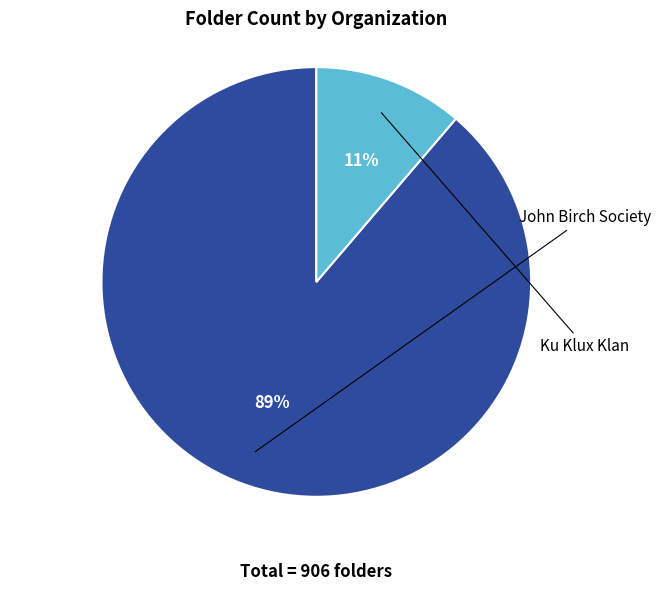

To the nearest percent, what is the average slice percentage?

50%